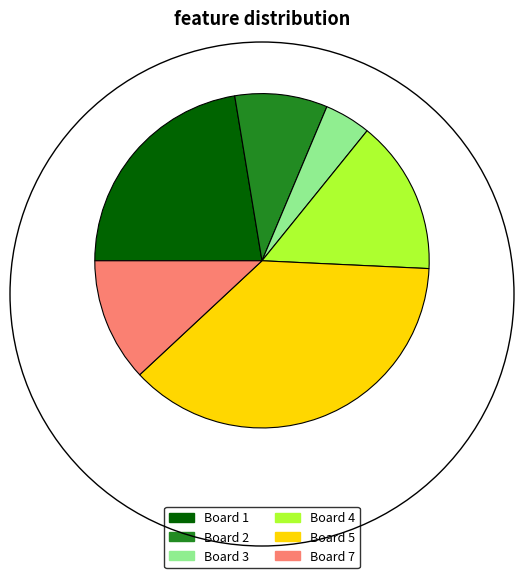

Is there a majority slice in this chart?

No